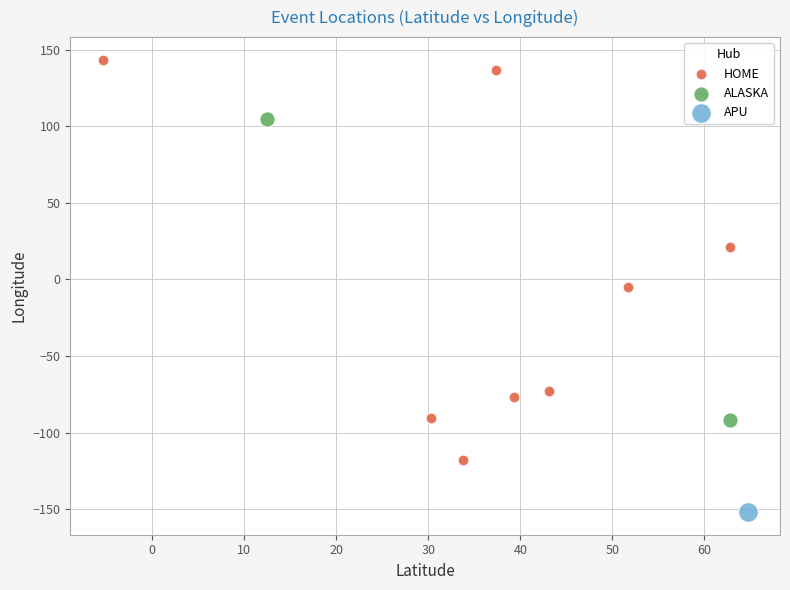

What are all the series names shown in the legend?

HOME, ALASKA, APU